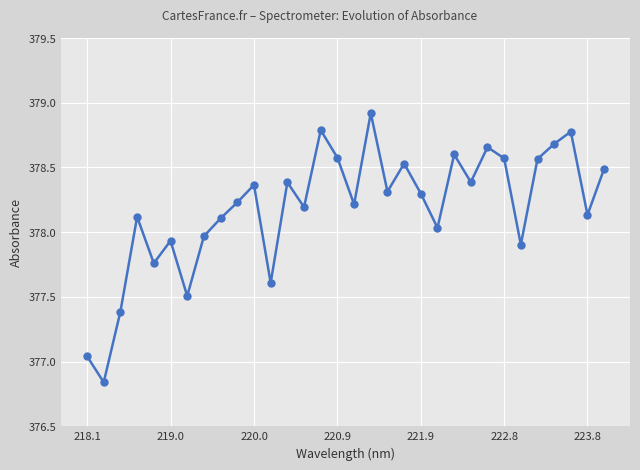

How many categories are shown in the chart?

32